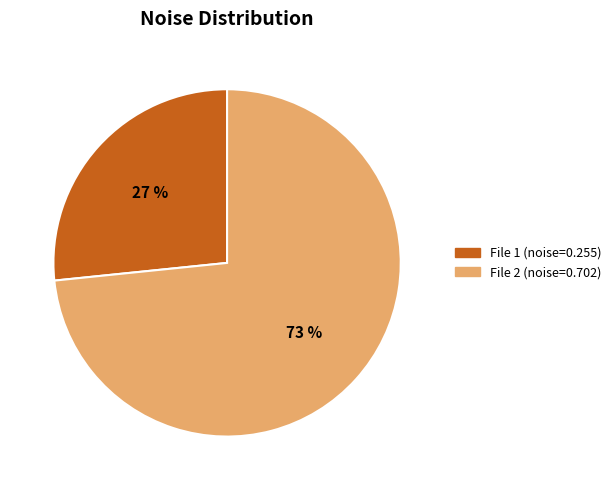

To the nearest percent, what is the combined percentage of File 1 (noise=0.255) and File 2 (noise=0.702)?

100%